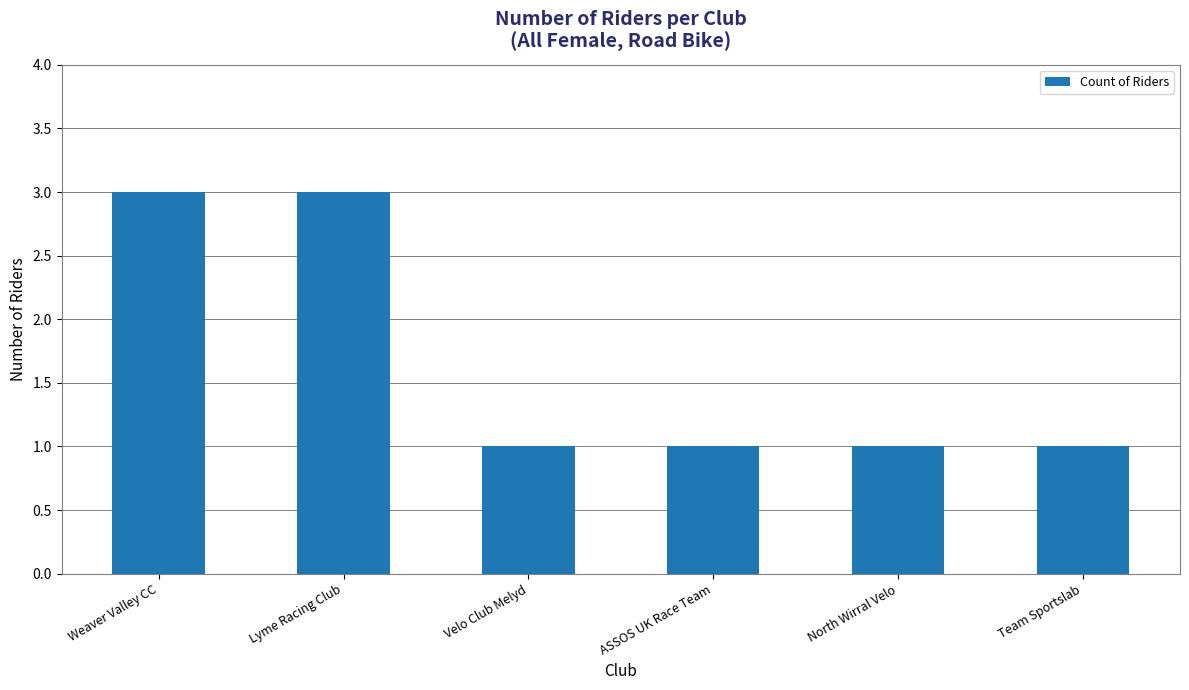

How many categories are shown in the chart?

6